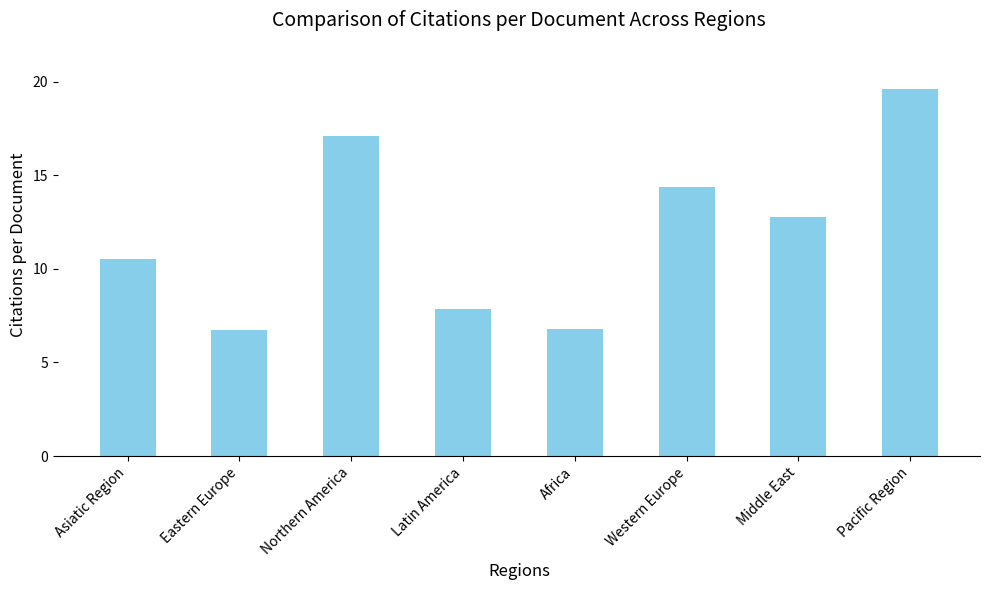

The chart shows a value of 4.8 at Western Europe. True or false?

False